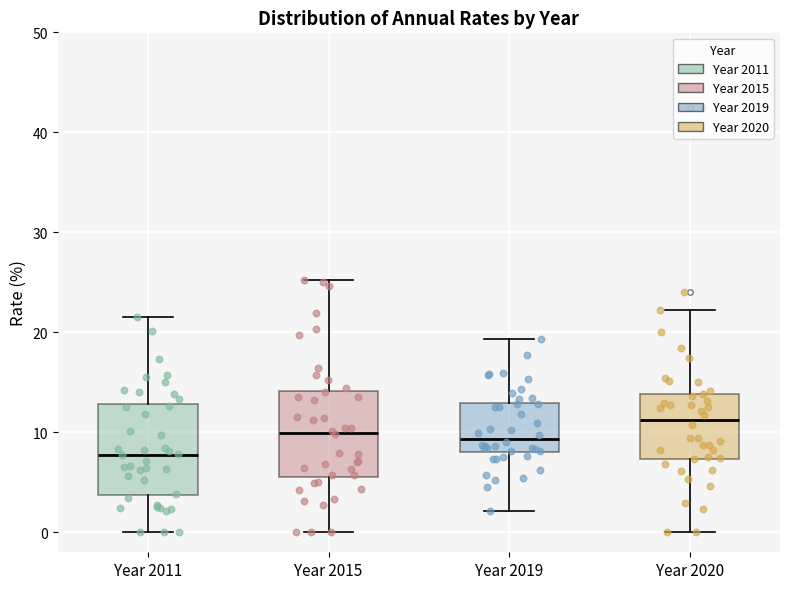

Which box's median line is the lowest?

Year 2011